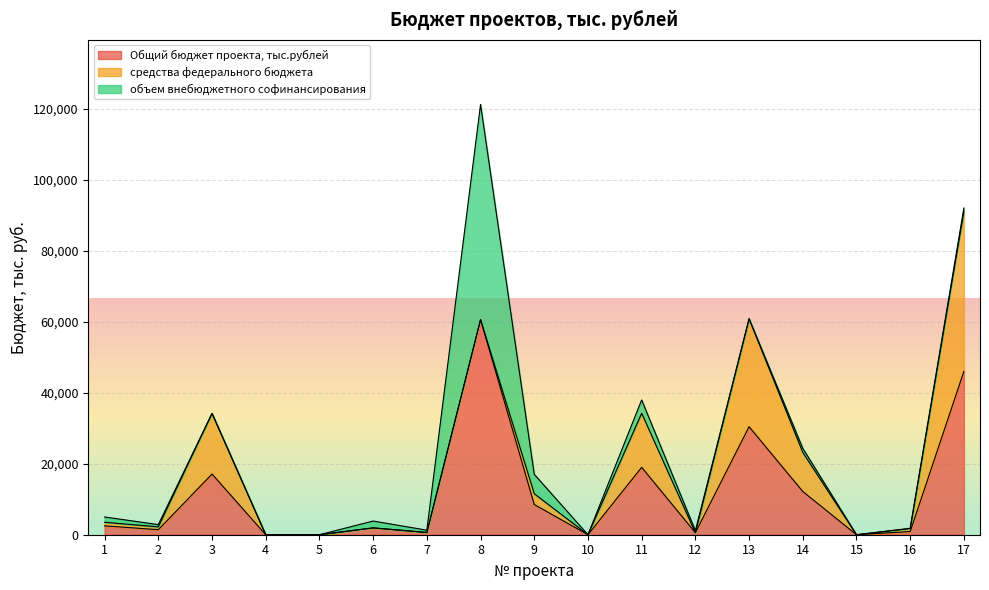

List the series in order of their overall mean, highest first.

Общий бюджет проекта, тыс.рублей, средства федерального бюджета, объем внебюджетного софинансирования